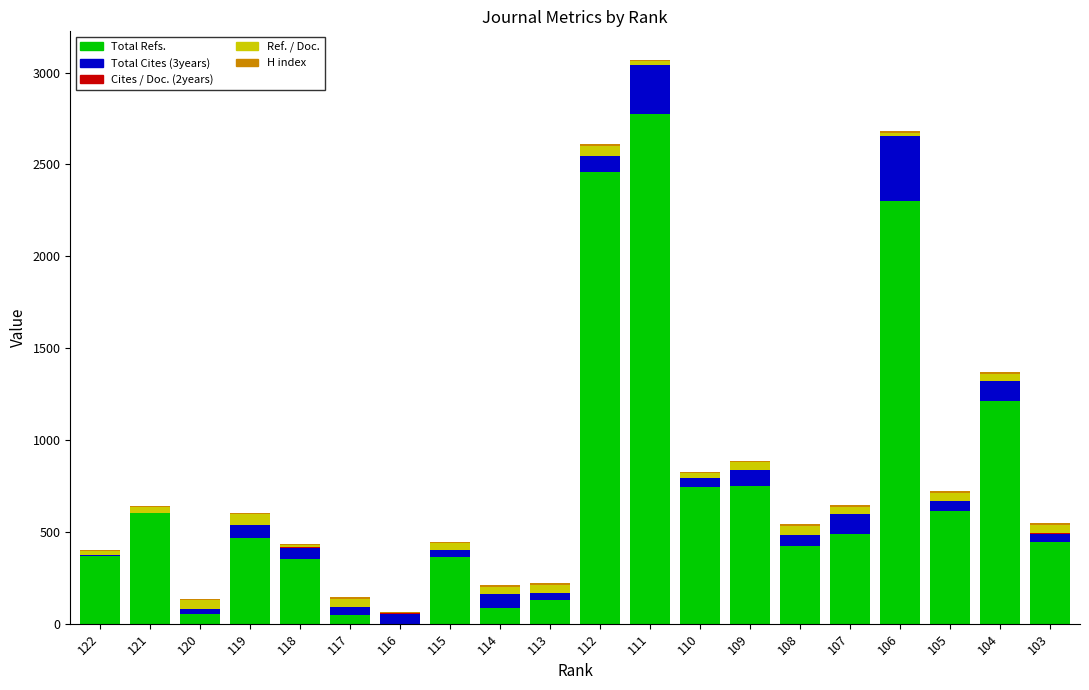

Is it true that Total Refs. equals 2773 at 111?

True